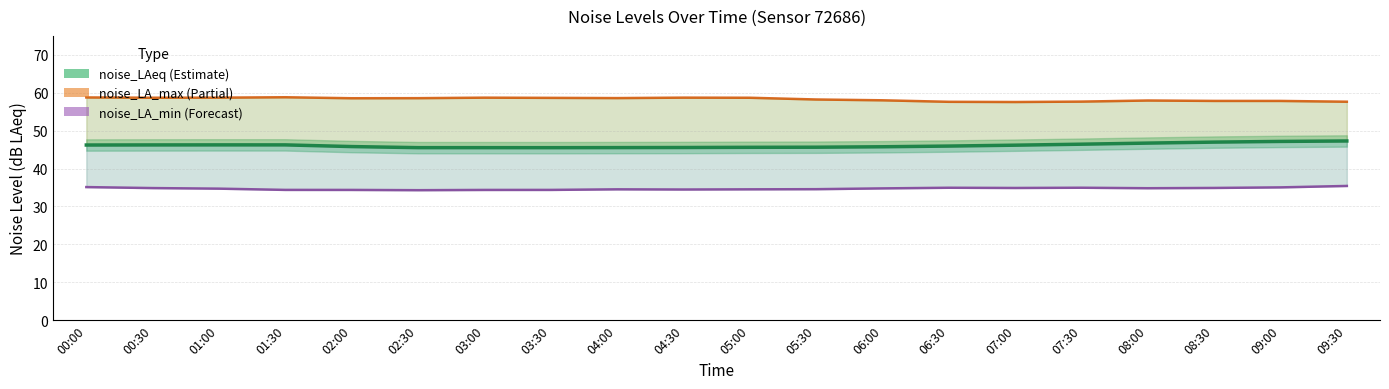

What is the spread (max minus min) of values at 05:00?

24.2